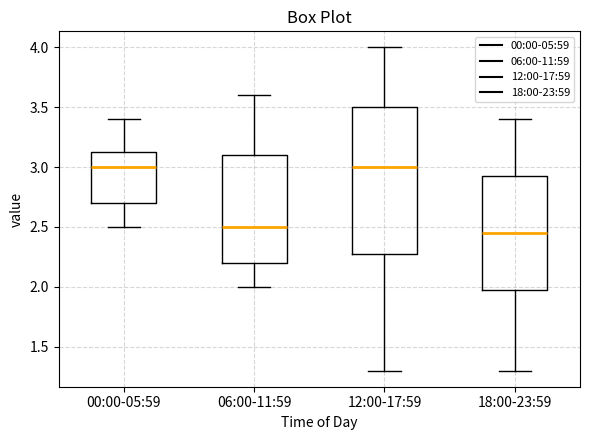

Comparing the boxes themselves (not the whiskers), which one is the tallest?

12:00-17:59